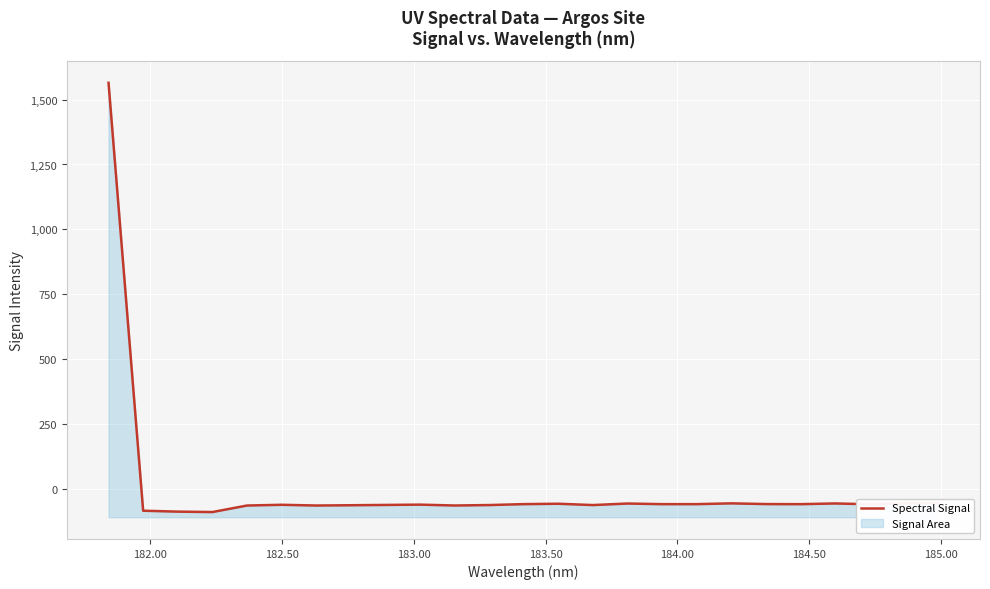

How many data points are less than -57?

18